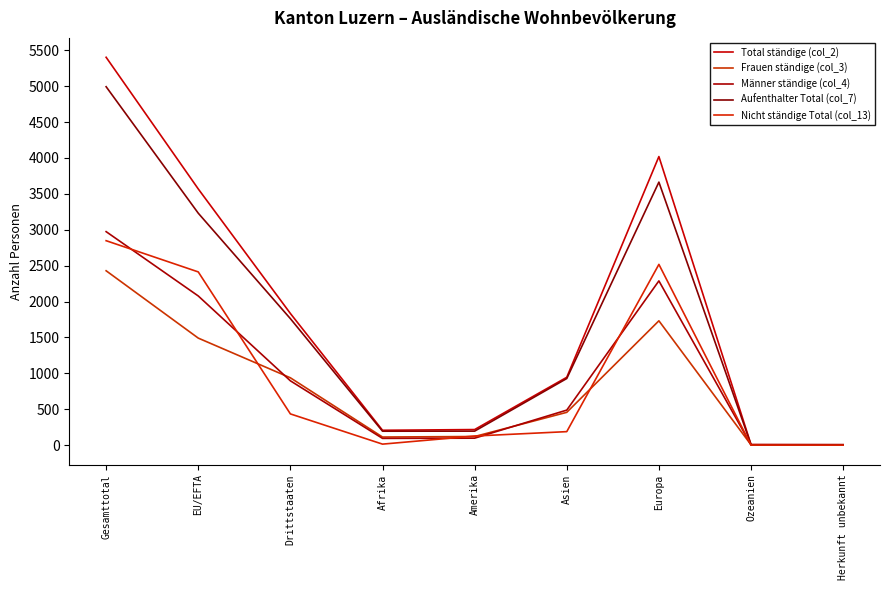

Which series has the widest spread of values?

Total ständige (col_2)